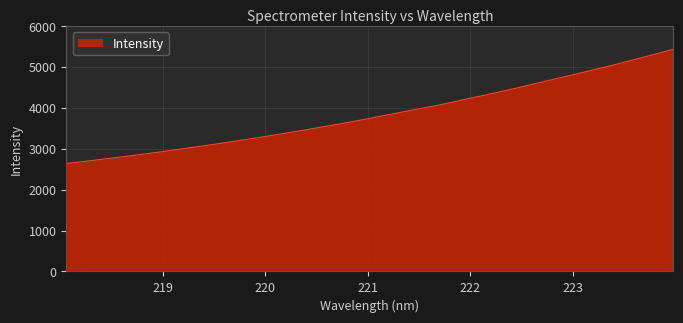

What is the minimum value shown in the chart?

2639.9